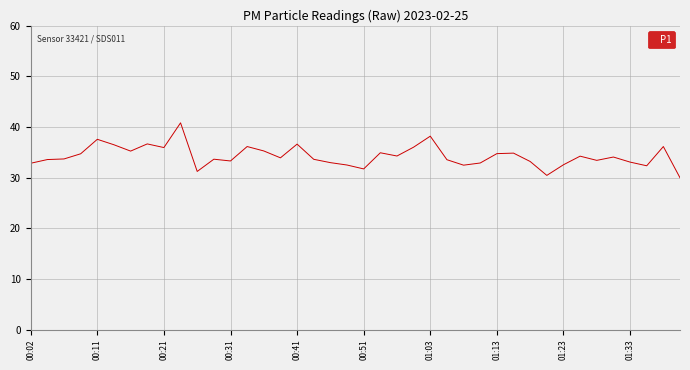

What is the maximum value shown in the chart?

40.8